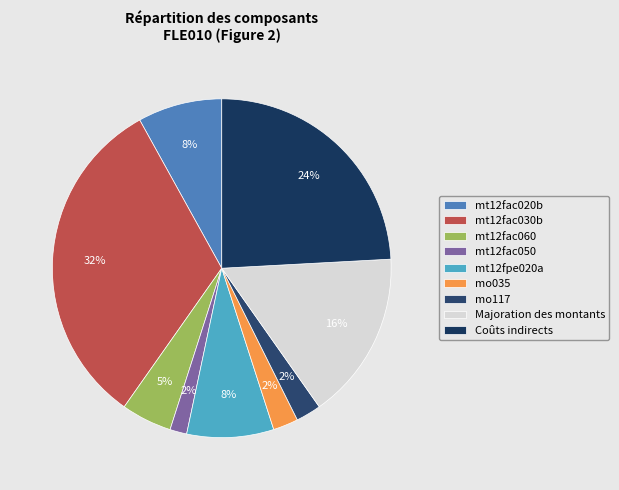

Is the sum of mt12fac030b and mt12fac060 greater than half?

No